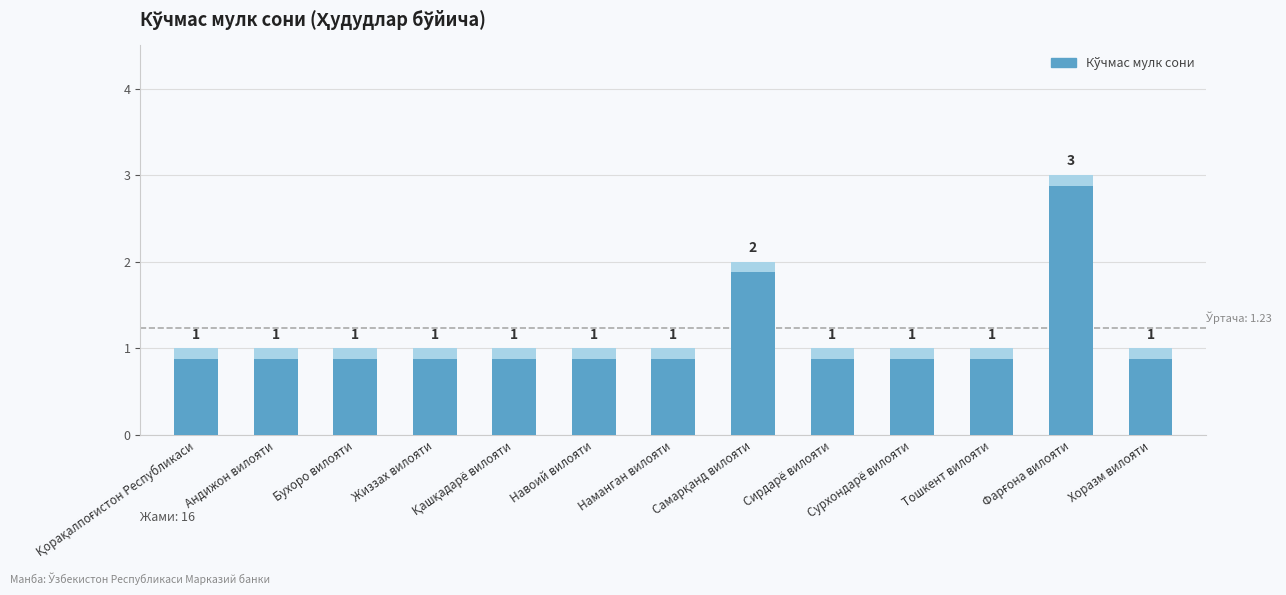

What is the difference between the maximum and minimum values?

2